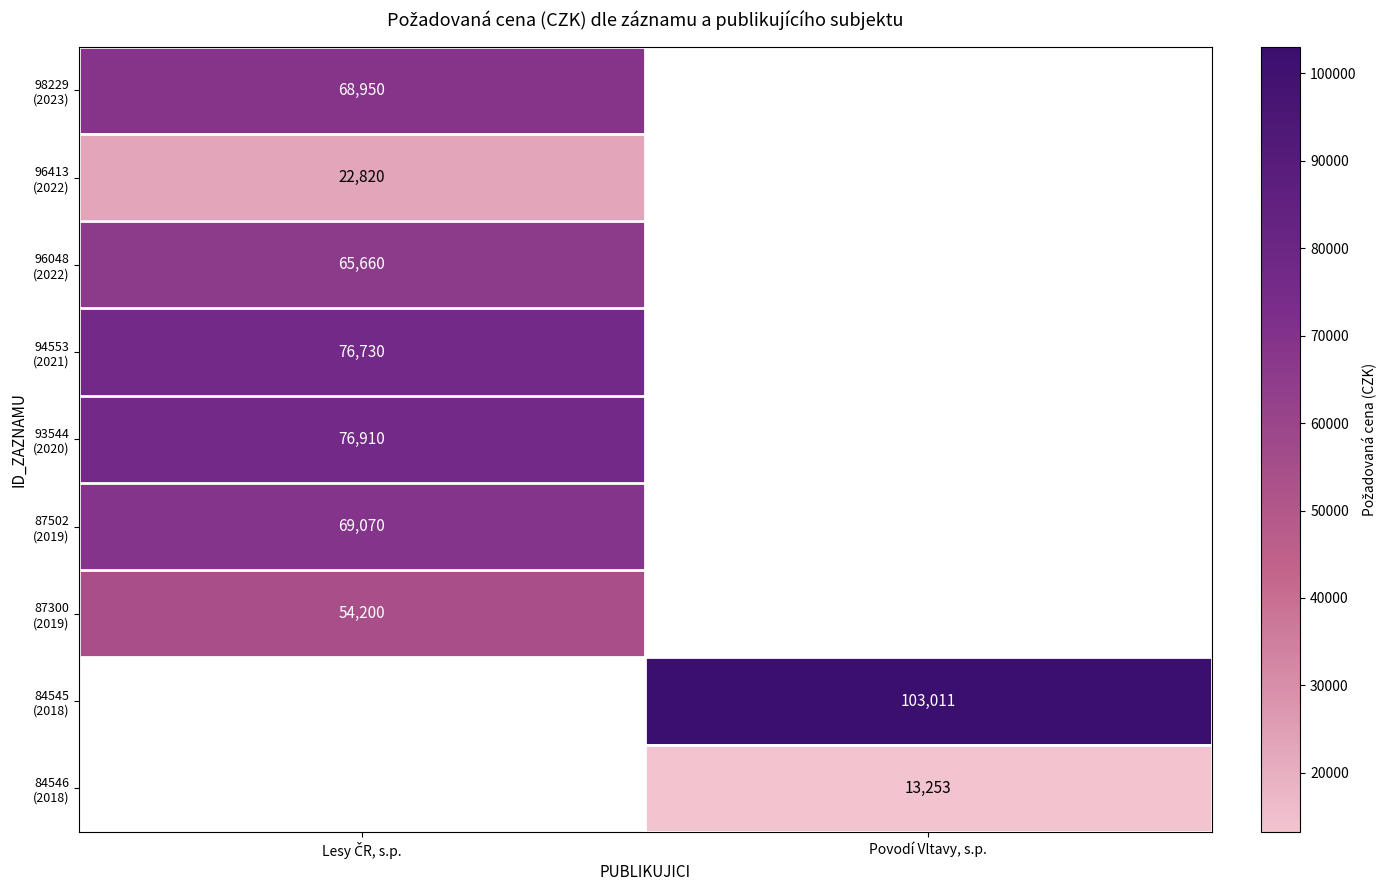

What is the highest value of the 87300 (2019) series?

54200.0